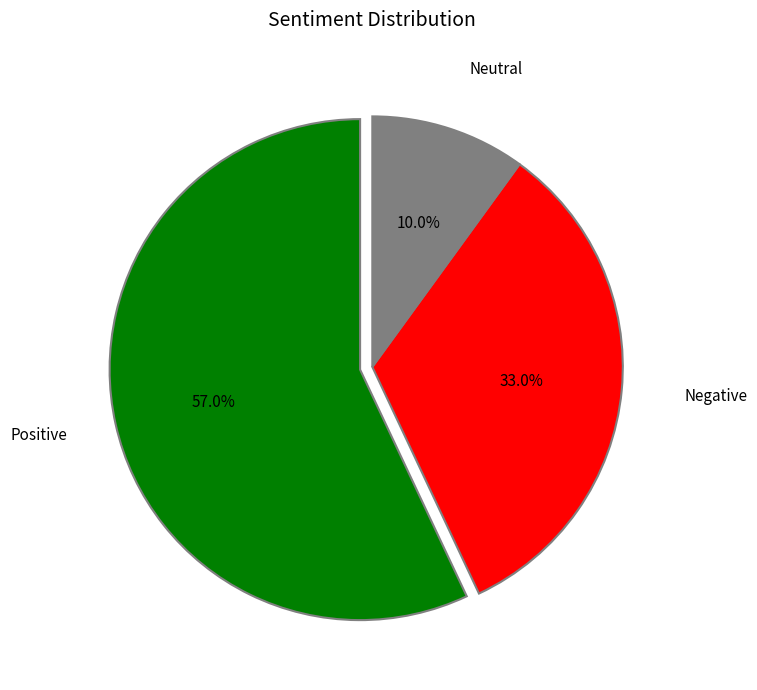

How many slices are in this pie chart?

3